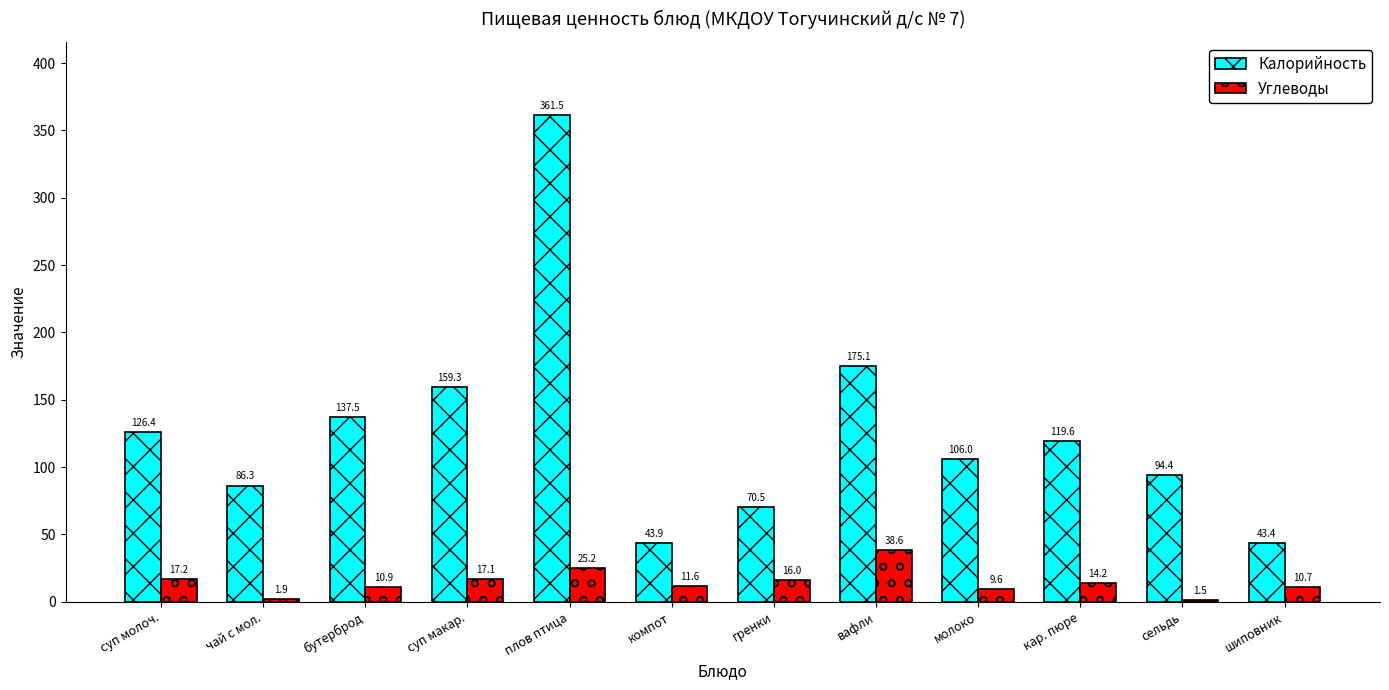

The value of Калорийность at бутерброд is 137.5. True or false?

True